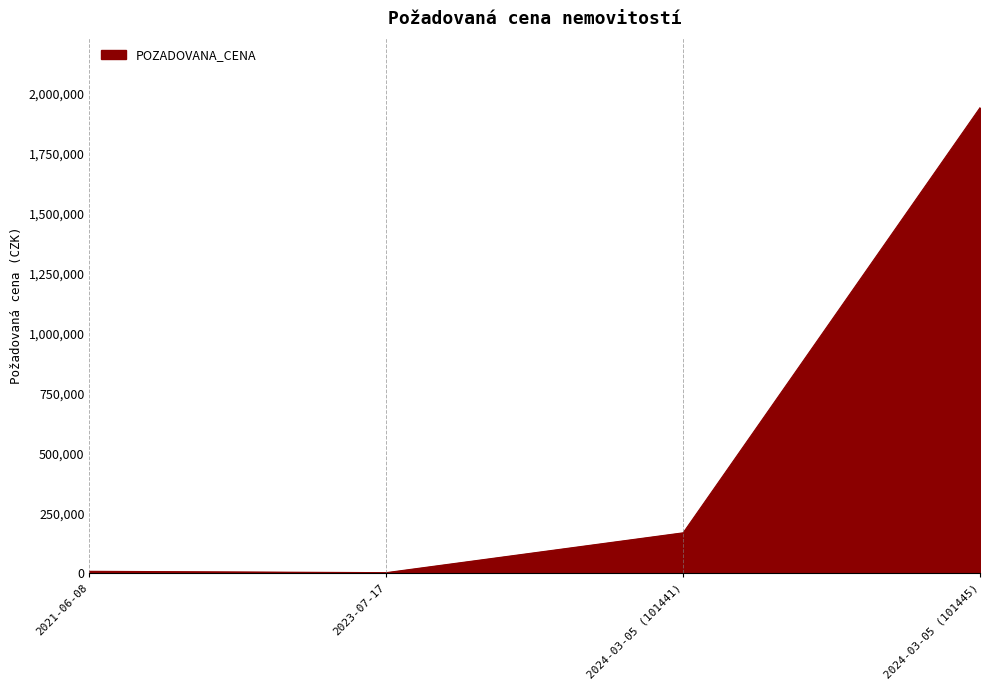

Is it true that the value at 2024-03-05 (101441) is 63412?

False